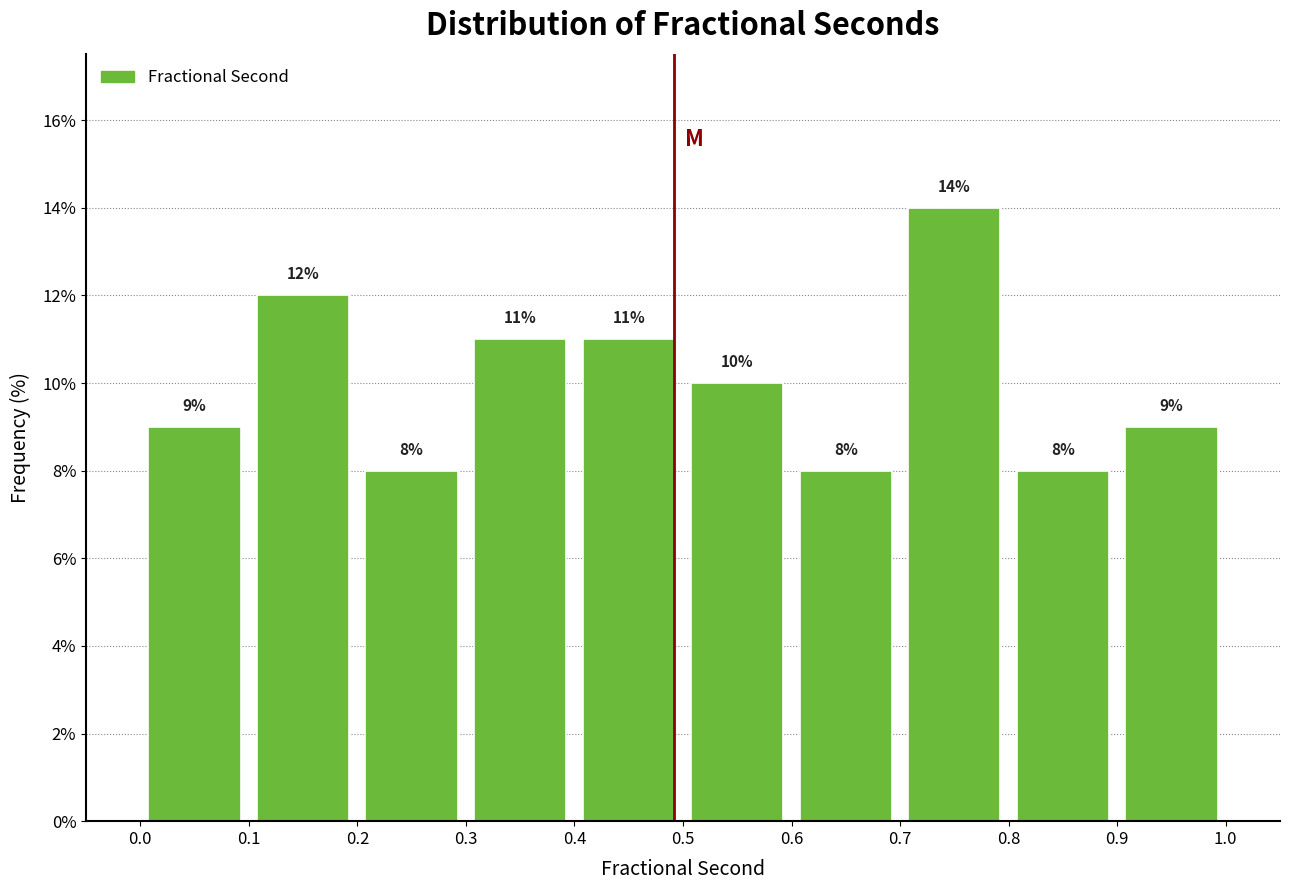

Which range on the x-axis has the tallest bar?

0.7 to 0.8